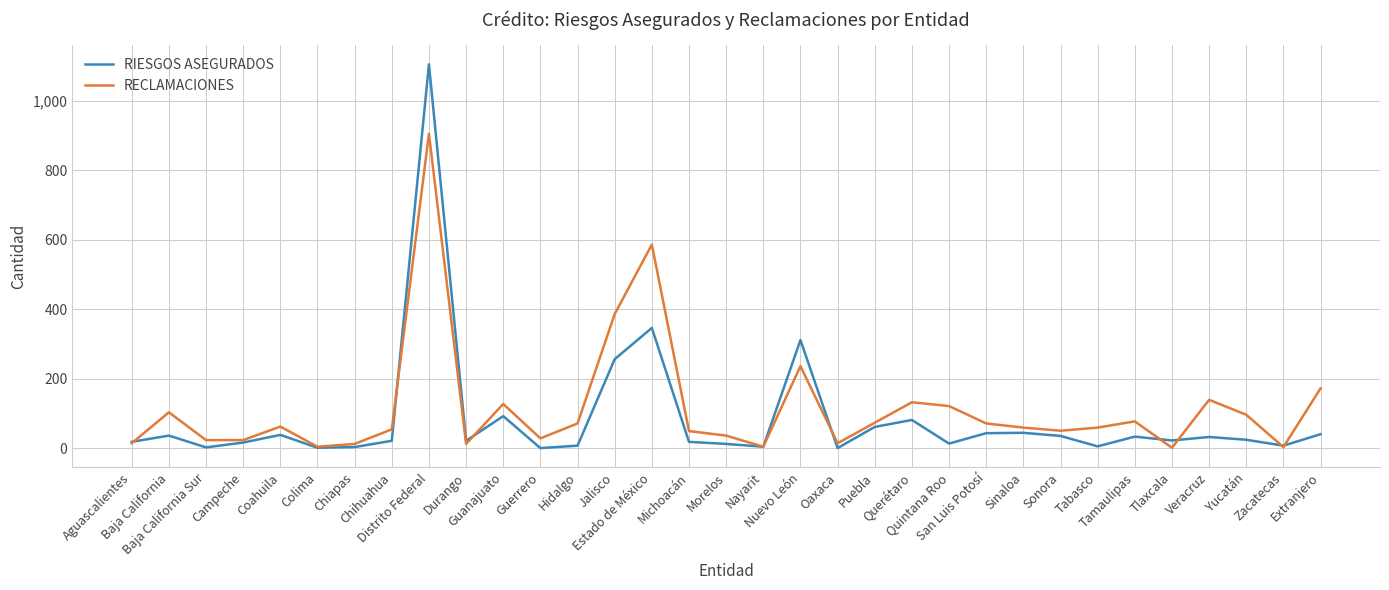

True or false: RECLAMACIONES has a value of 73 at Puebla.

True